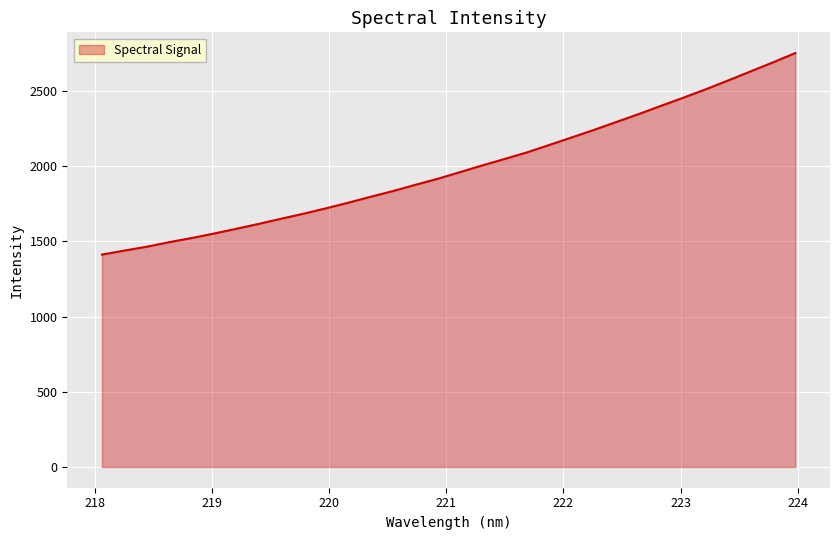

What is the difference between the maximum and minimum values?

1339.1